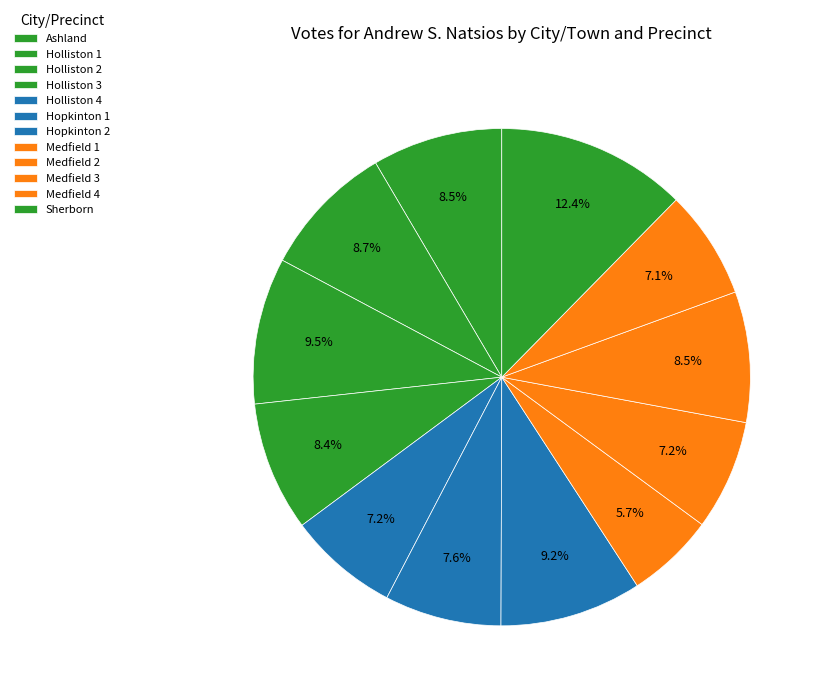

Does Holliston 2 represent more than half of the total?

No